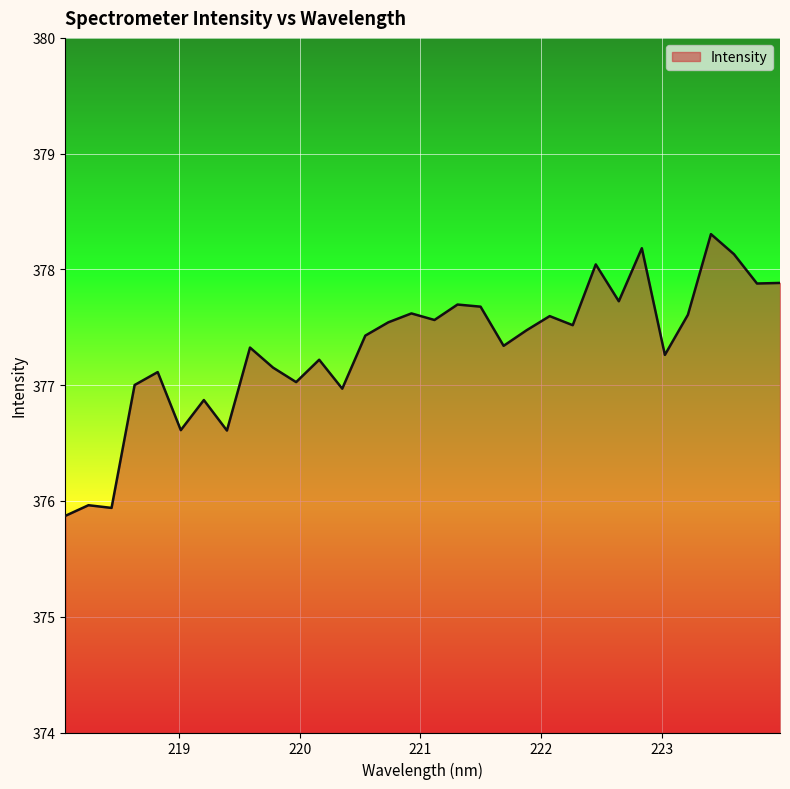

What is the minimum value shown in the chart?

375.9